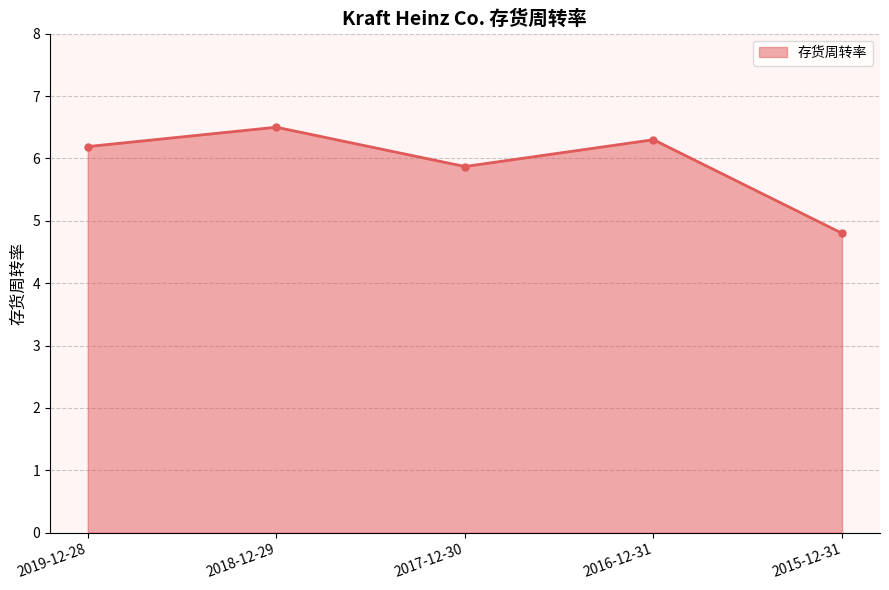

At which label is the value closest to 5?

2015-12-31